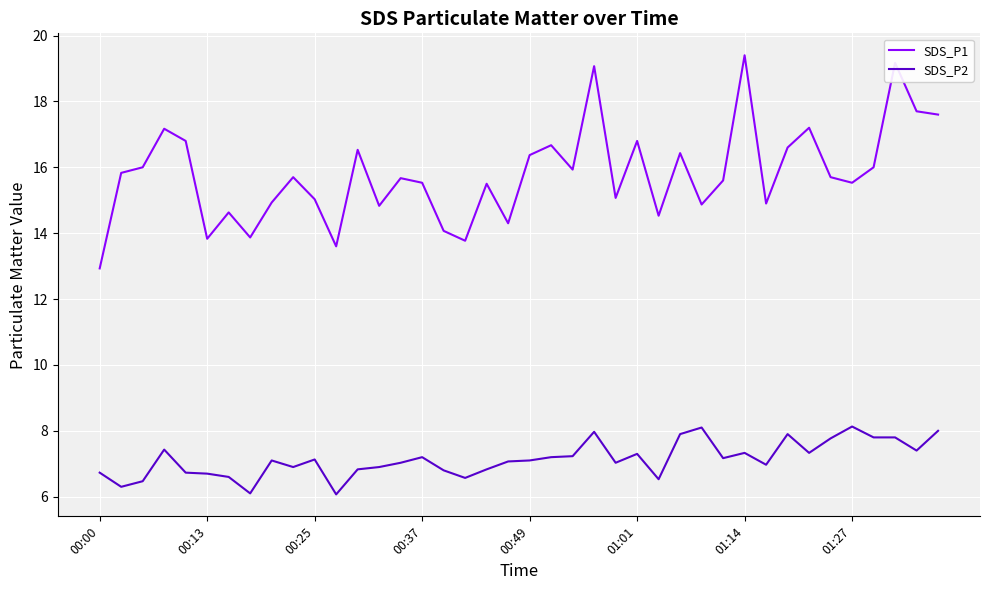

List the series in order of their peak value, lowest first.

SDS_P2, SDS_P1